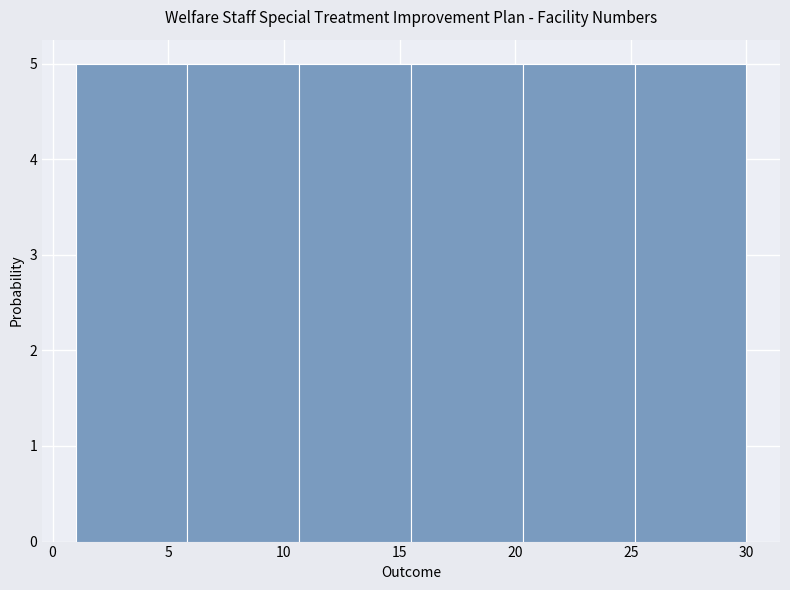

Reading left to right, transcribe this chart: for each bar, give the range it covers on the x-axis and its height. Neither the bar edges nor the heights are printed on the chart, so give them approximately, as read against the axes.

1.0 to 6.0: 5
6.0 to 10.5: 5
10.5 to 15.5: 5
15.5 to 20.5: 5
20.5 to 25.0: 5
25.0 to 30.0: 5